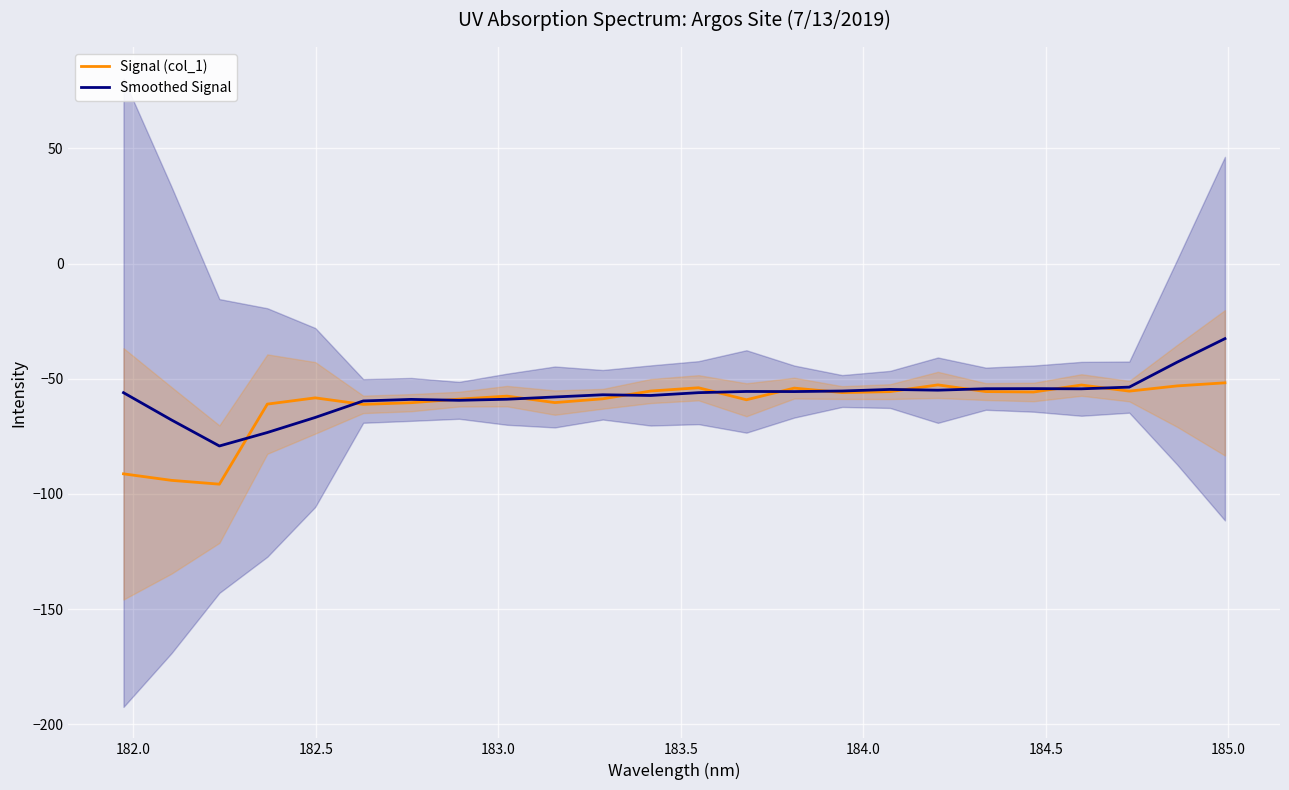

What is the smallest value displayed?

-95.8